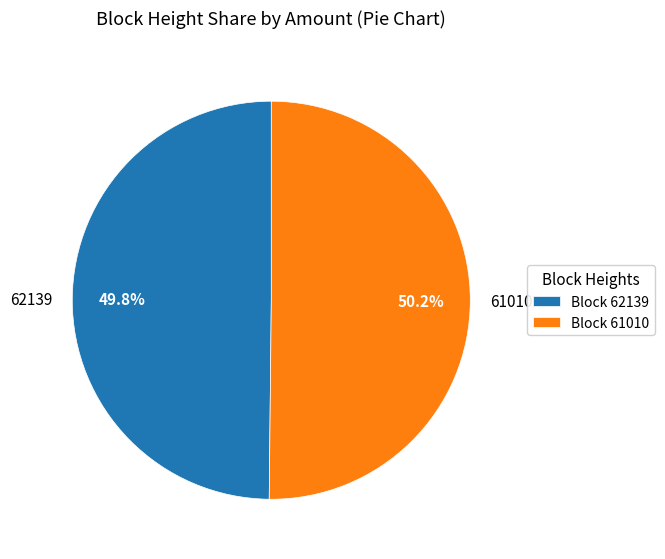

Does any single category account for the majority?

Yes